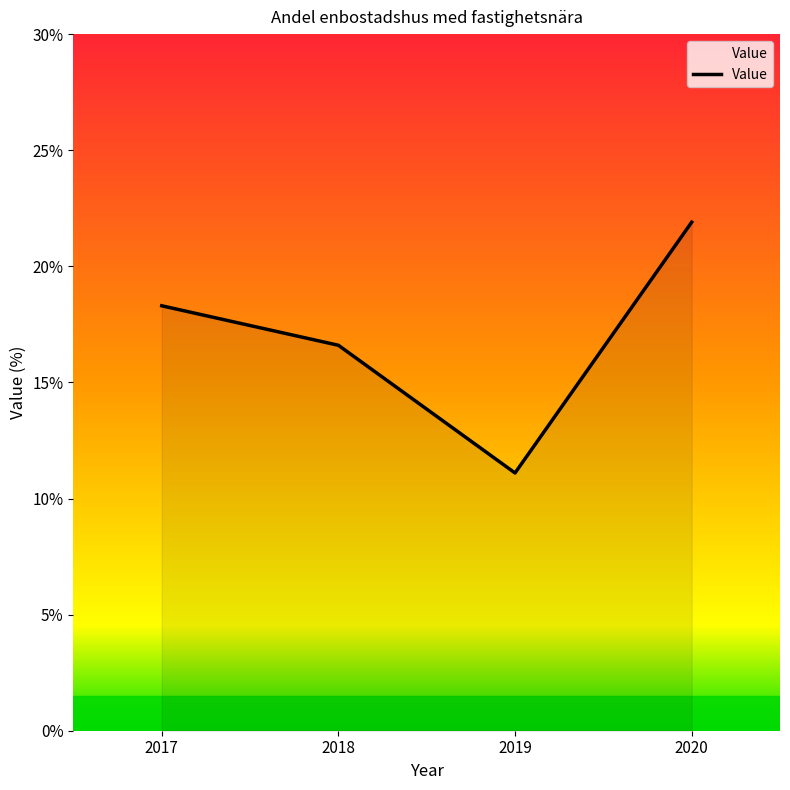

Reading left to right, what are all the values shown in this chart?

2017=18.3	2018=16.6	2019=11.1	2020=21.9